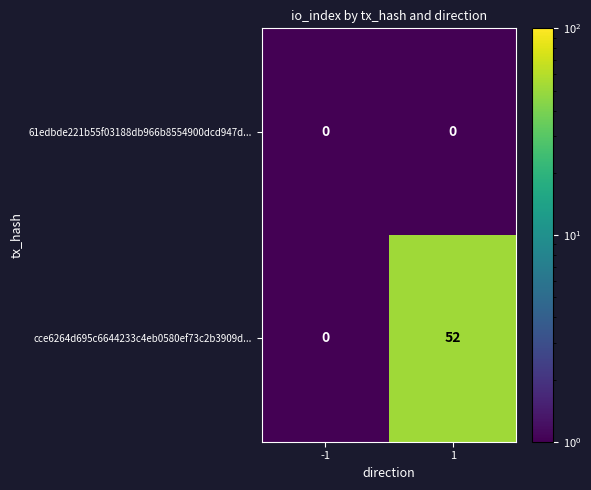

The cce6264d695c6644233c4eb0580ef73c2b3909d... series shows 31 at -1. True or false?

False